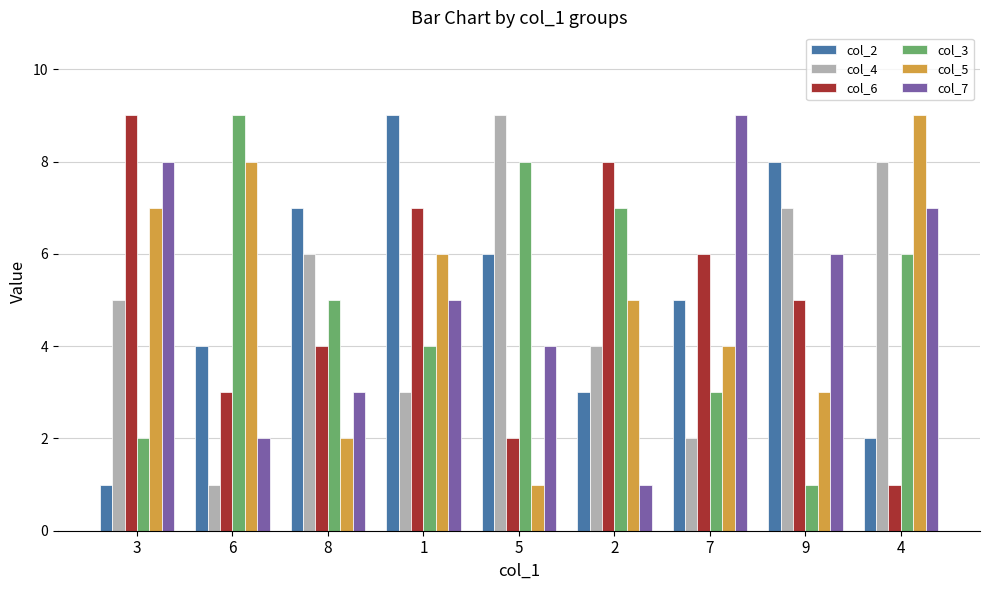

What is the difference between the col_6 values at 4 and 2?

7